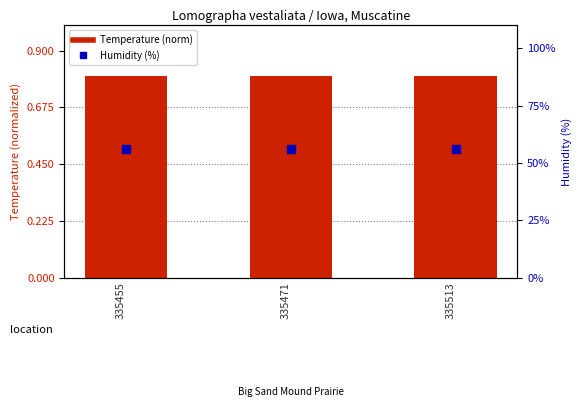

Which series has the widest spread of Y values?

Temperature (norm)